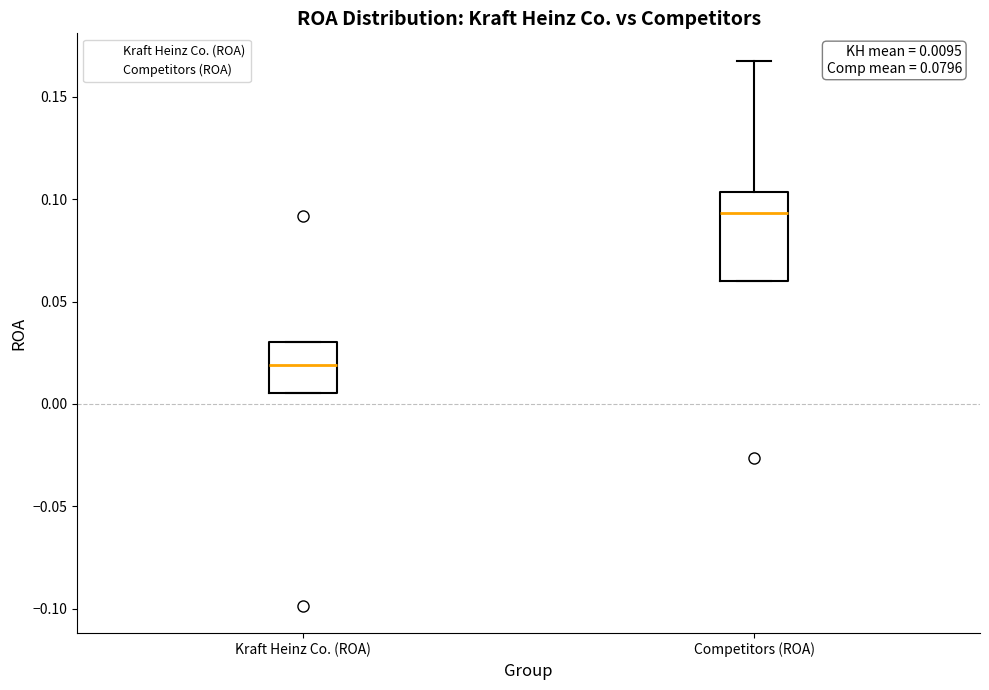

Comparing the boxes themselves (not the whiskers), which one is the tallest?

Competitors (ROA)